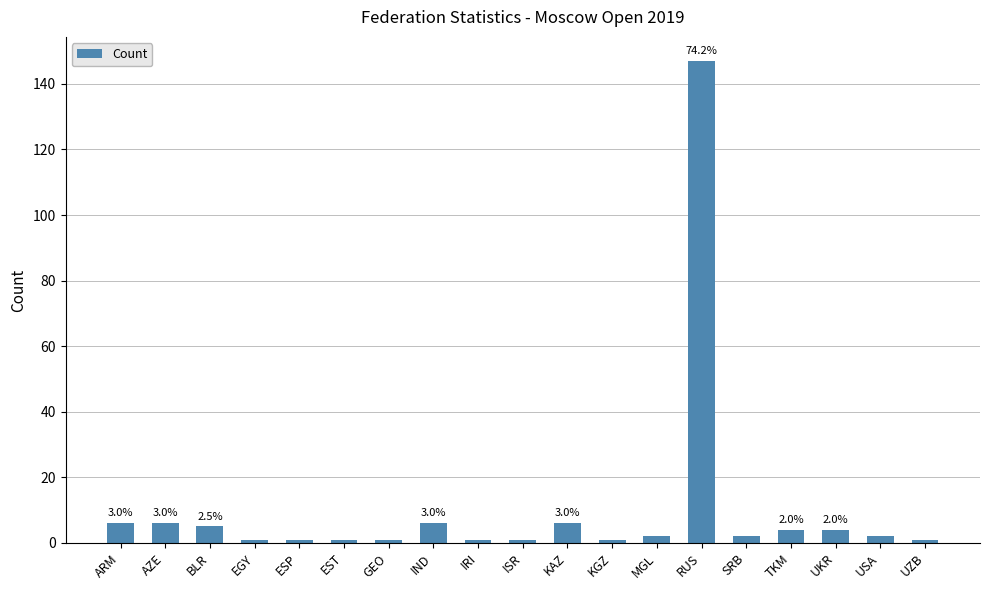

True or false: the data shows 6 at AZE.

True